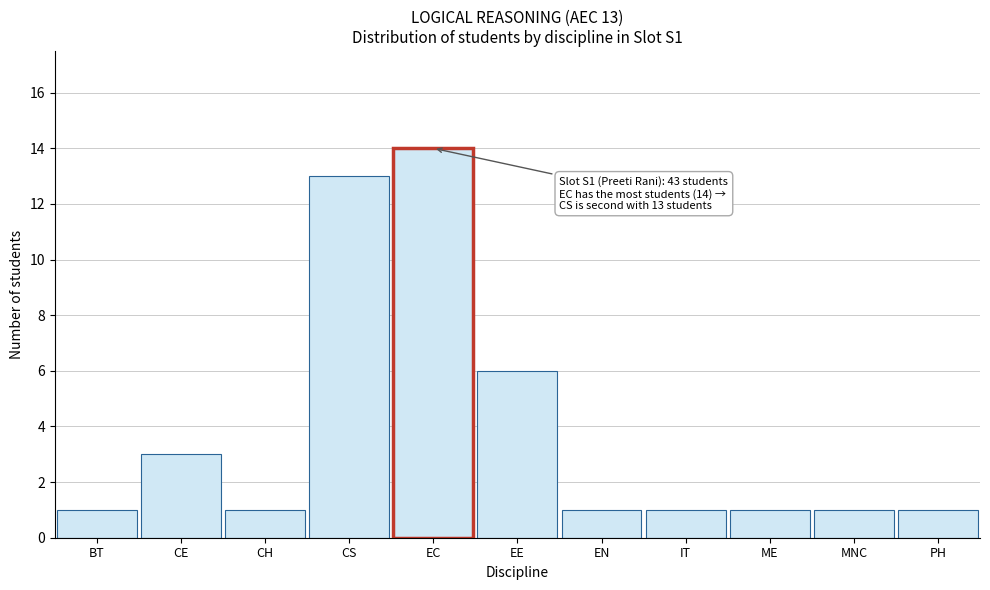

Reading left to right, transcribe all the data shown in this chart.

1	3	1	13	14	6	1	1	1	1	1